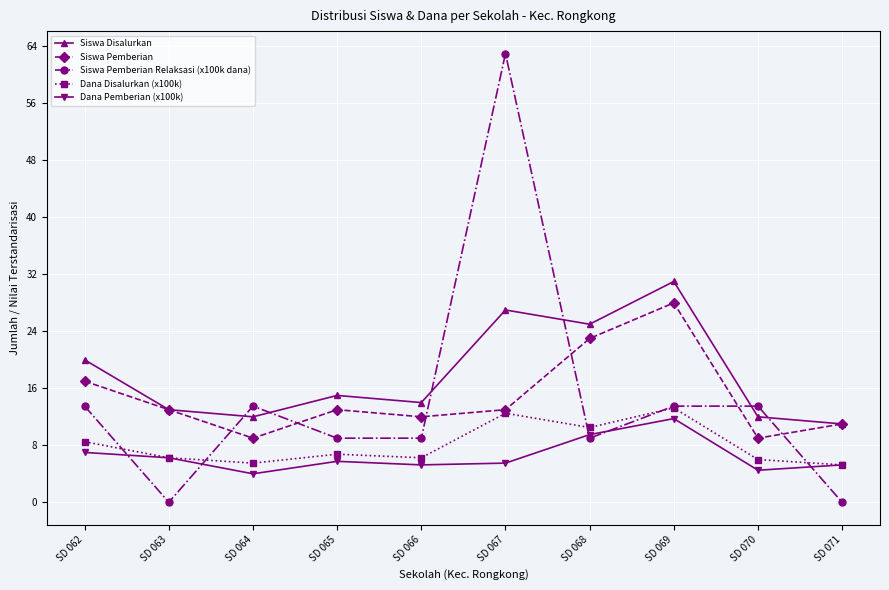

At SD 062, list the series in order from smallest to largest.

Dana Pemberian (x100k), Dana Disalurkan (x100k), Siswa Pemberian Relaksasi (x100k dana), Siswa Pemberian, Siswa Disalurkan